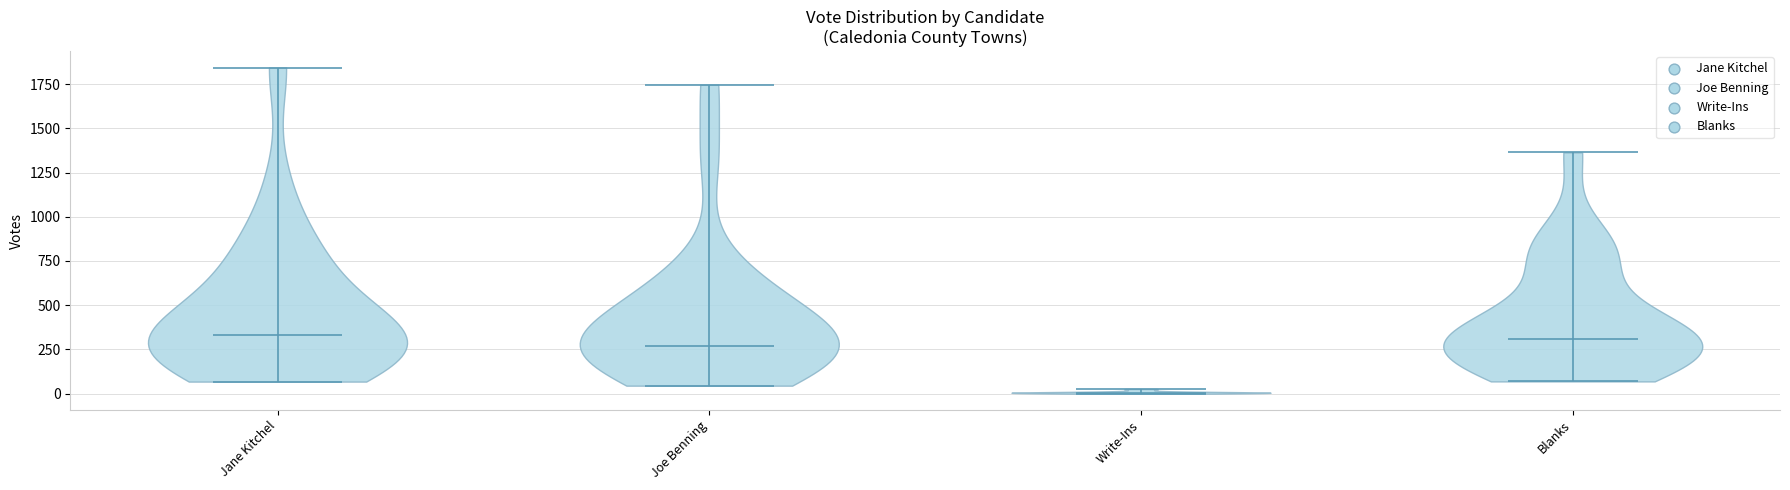

What is the highest point the violin for Blanks reaches on the y-axis? The values are not printed on the chart, so give them approximately, as read against the axis.

1350